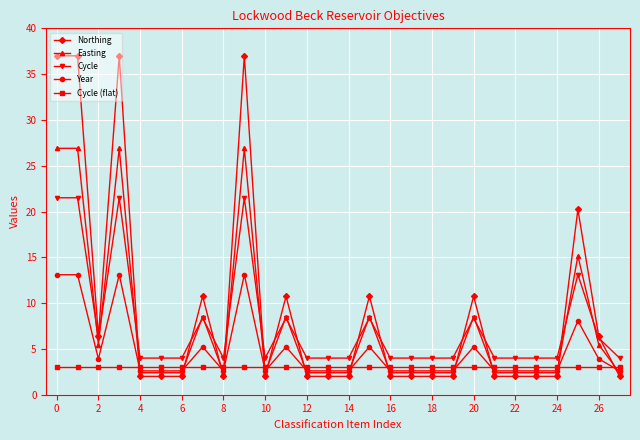

At how many categories does at least one series exceed 22?

4